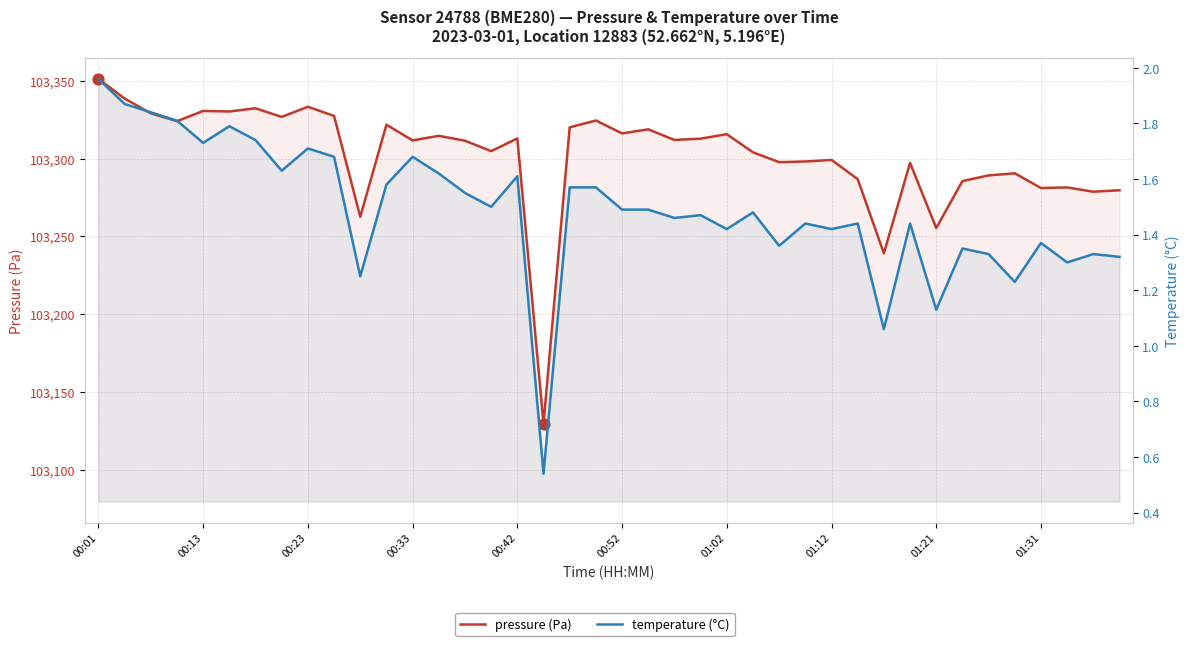

Which series contains the lowest Y value?

temperature (°C)